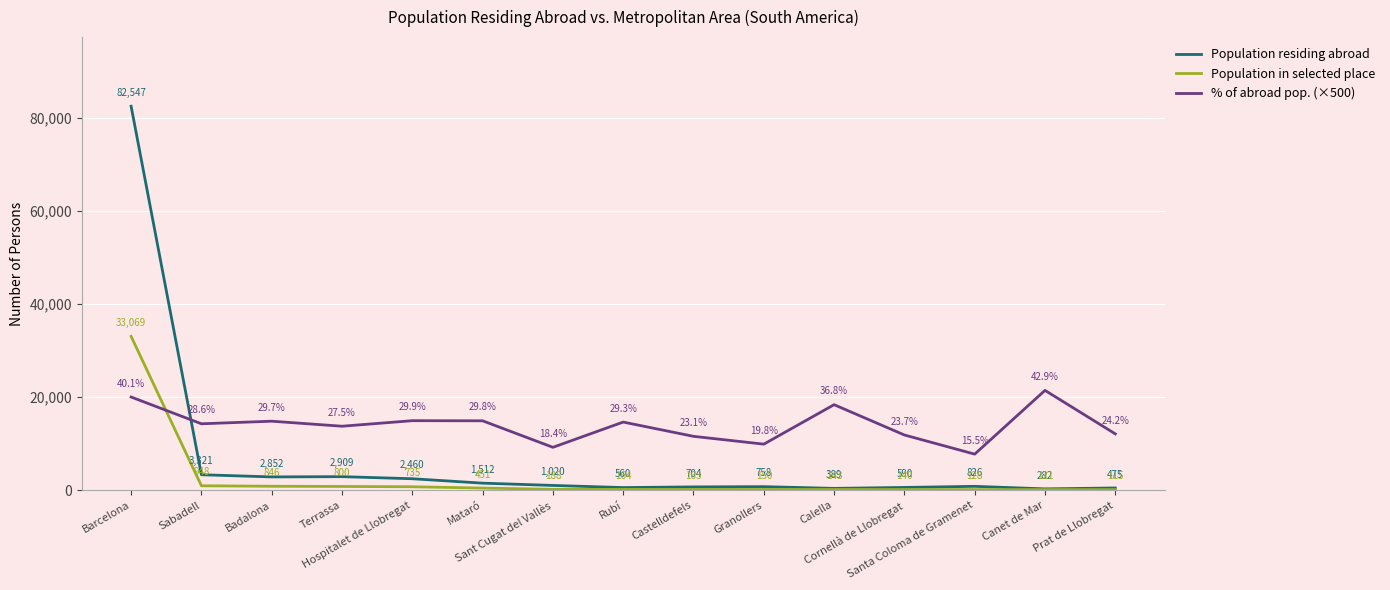

Does the chart display data point markers on the line(s)?

Yes